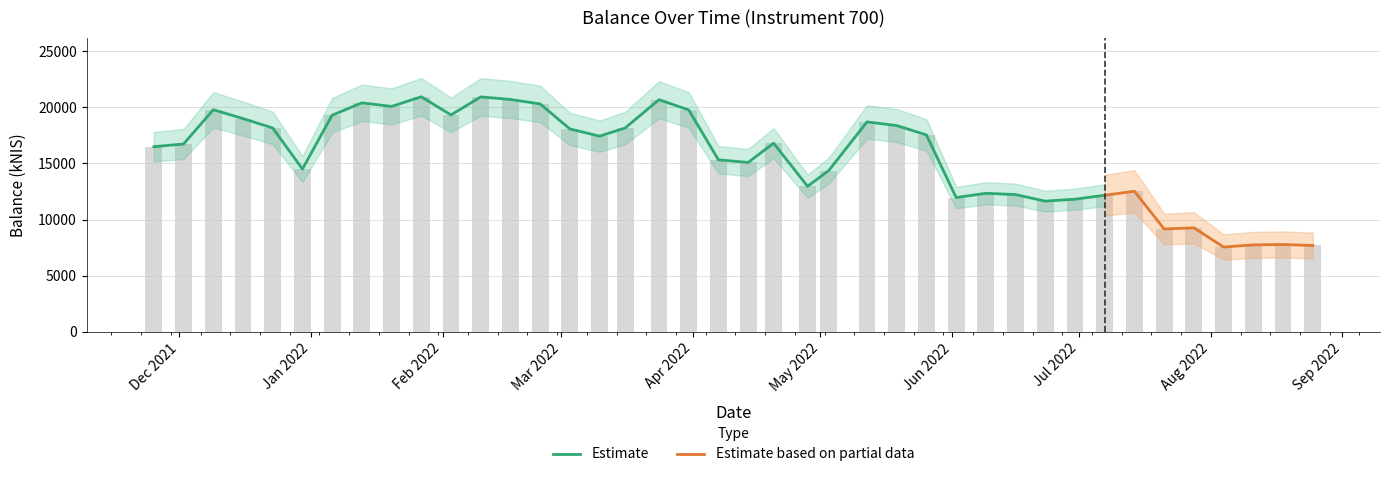

What is the sum of the values at 4 and 18?

37918.1